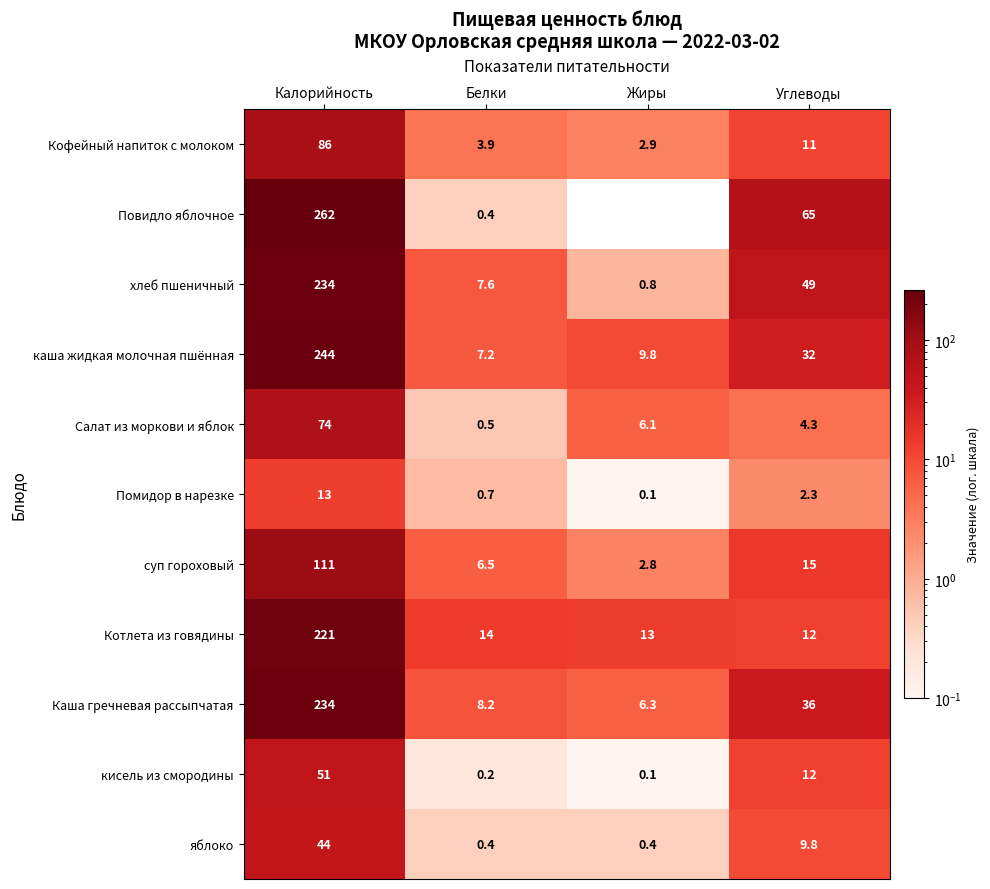

Which series changed the most between Жиры and Углеводы?

Повидло яблочное